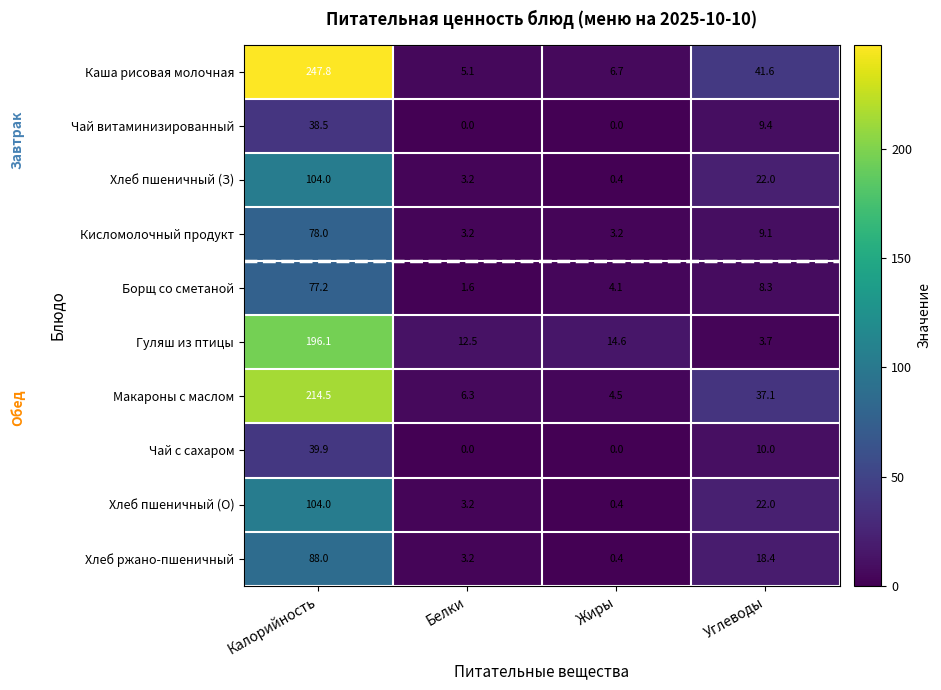

What is the sum of the Хлеб пшеничный (З) values at Углеводы and Белки?

25.2